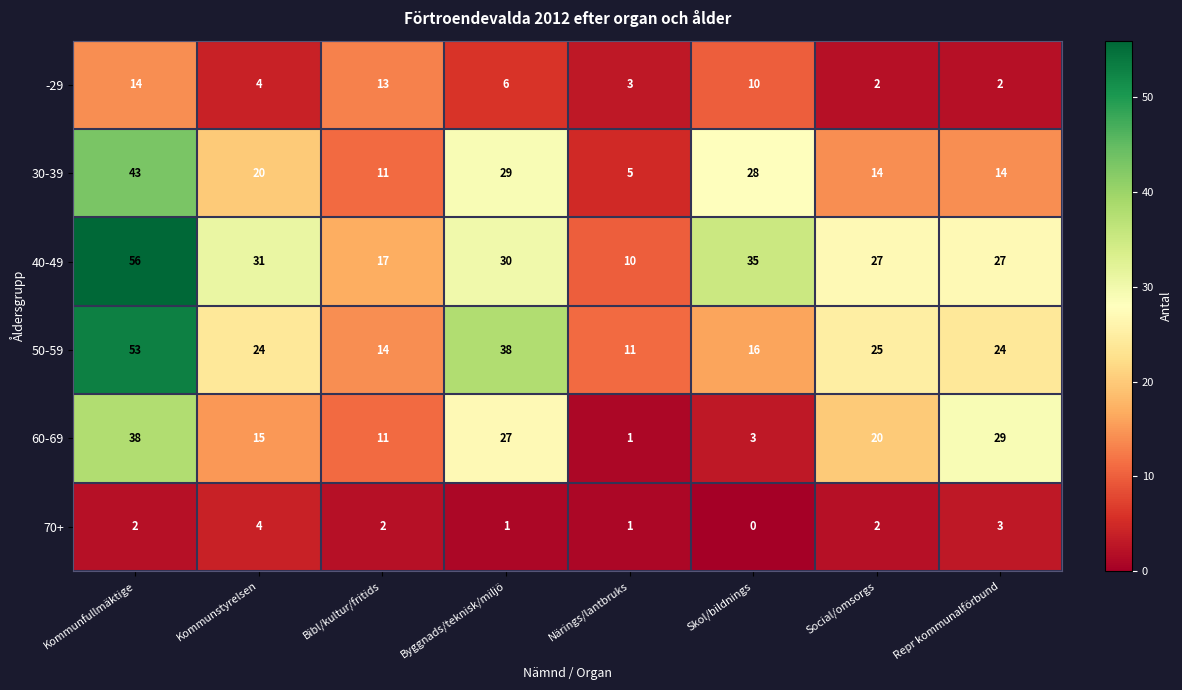

True or false: 70+ has a value of 1 at Bibl/kultur/fritids.

False